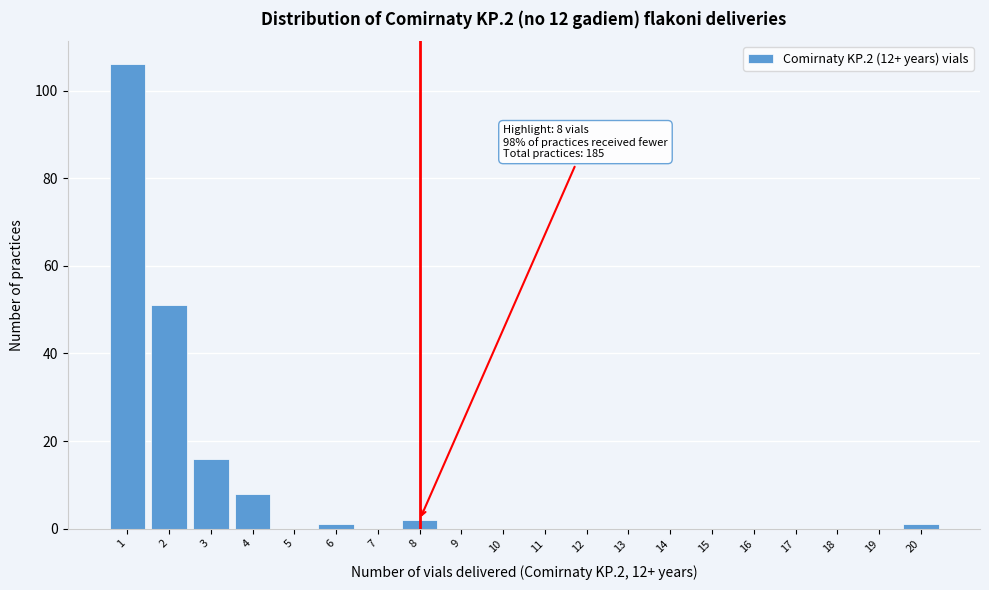

Reading left to right, extract all data points from this chart.

1=106	2=51	3=16	4=8	5=0	6=1	7=0	8=2	9=0	10=0	11=0	12=0	13=0	14=0	15=0	16=0	17=0	18=0	19=0	20=1